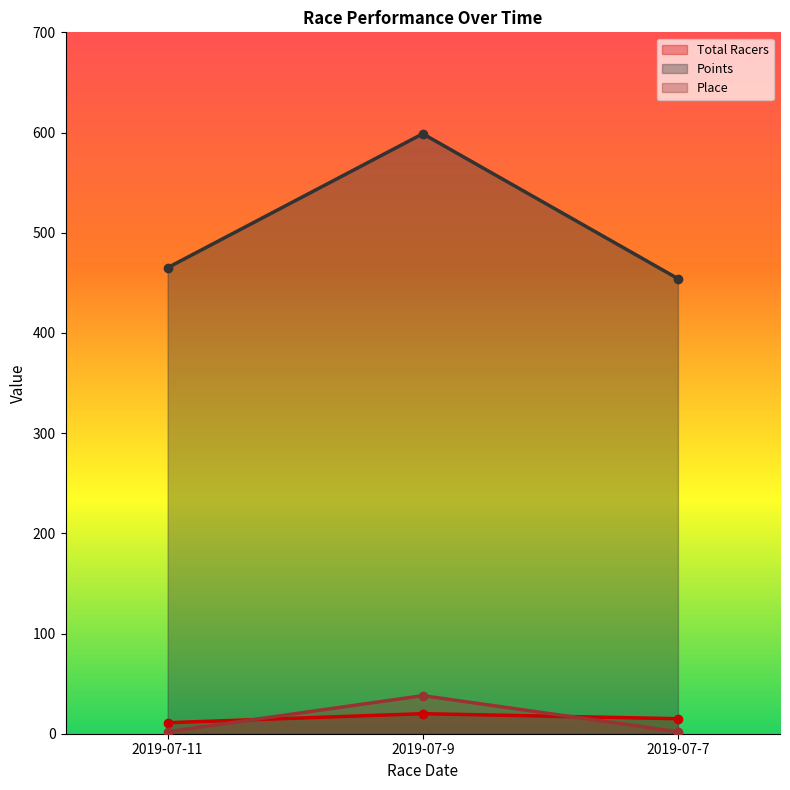

What is the value of the Place point at the 3rd from the left?

2.0